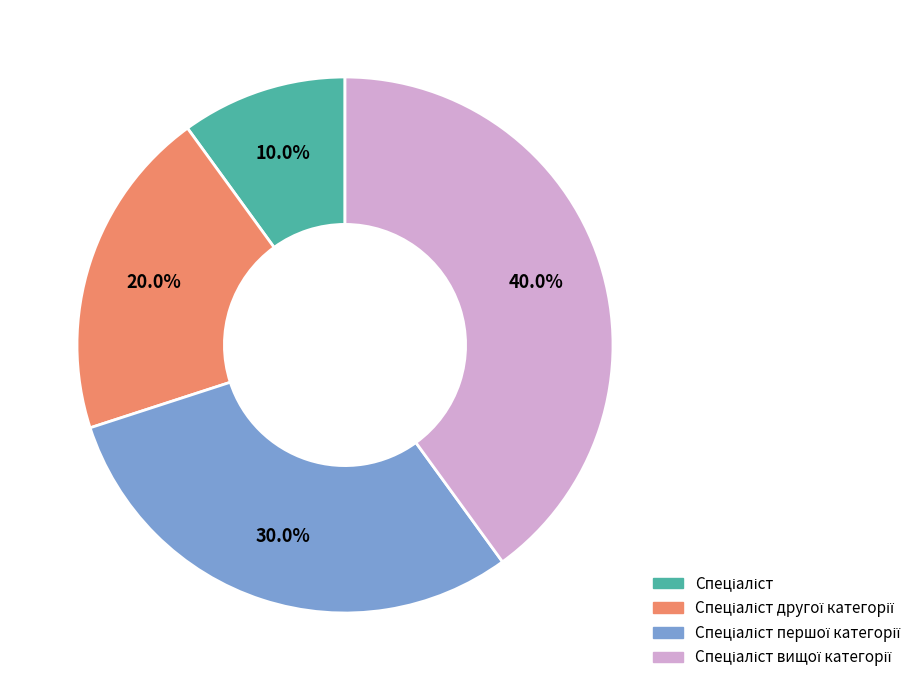

Does any single category account for the majority?

No